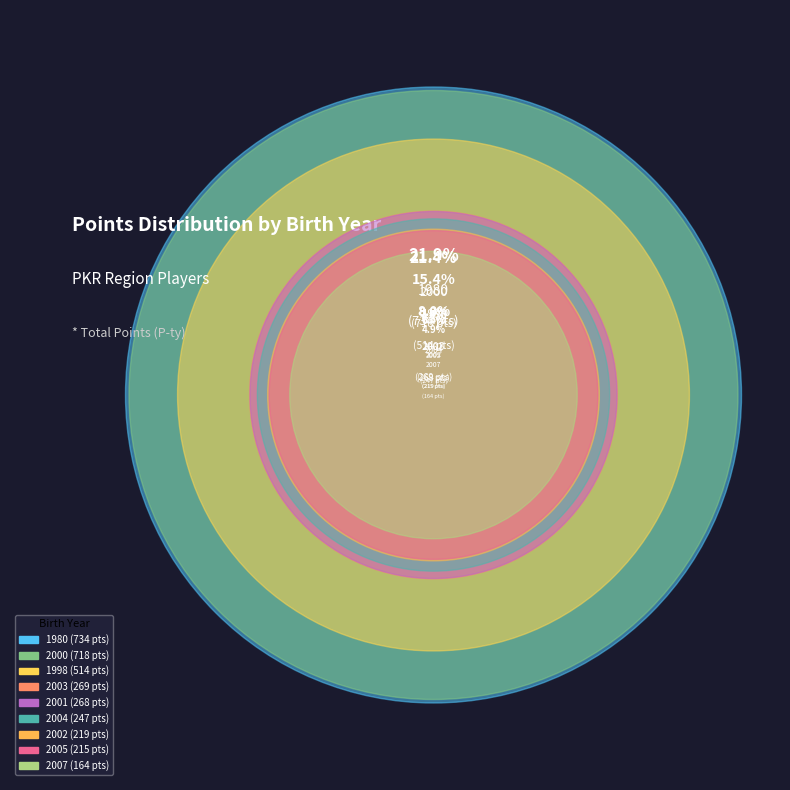

Which has a higher value, 2000 or 2002?

2000